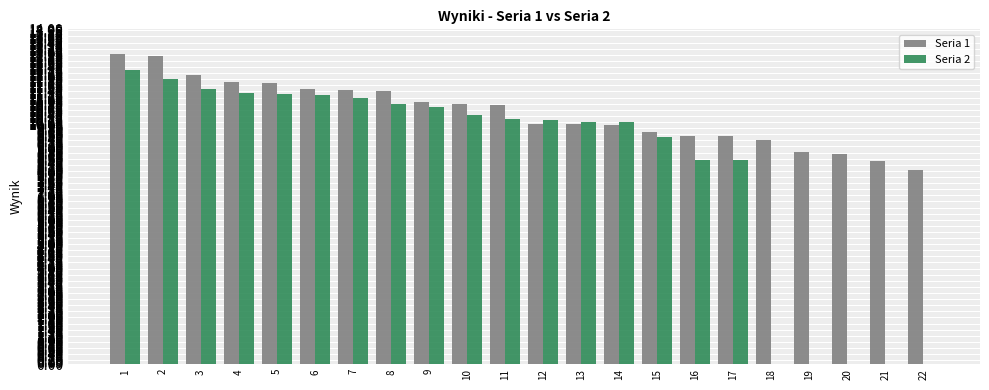

Between 16 and 20, which series saw the biggest shift?

Seria 2